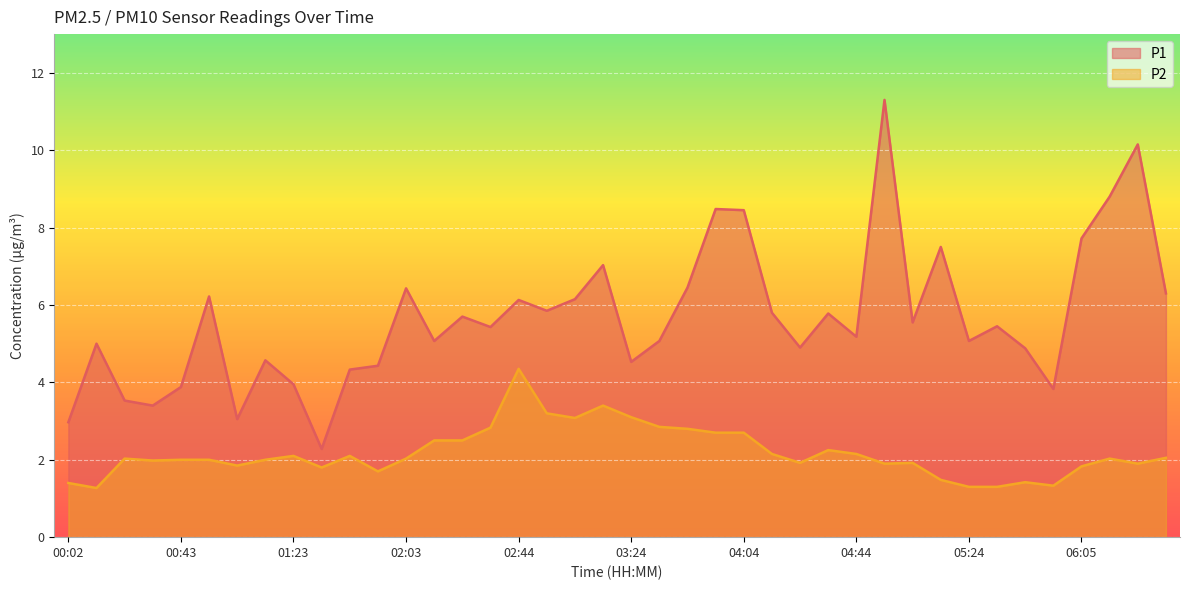

In P2, how many points are higher than both neighbors (excluding endpoints)?

9